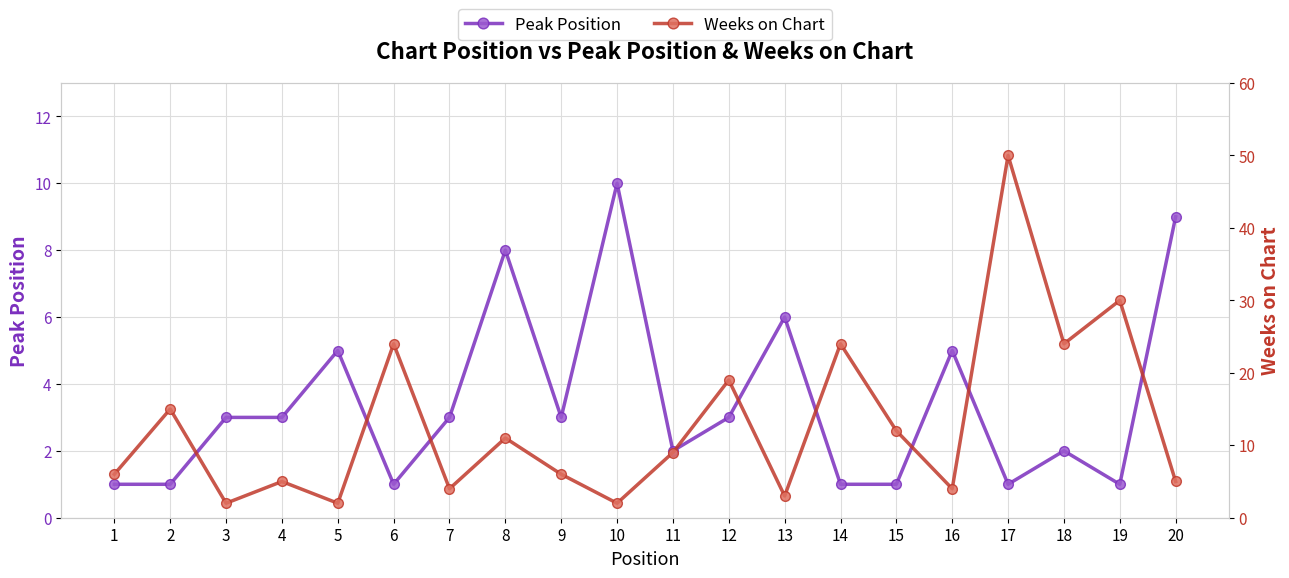

How many values in the Peak Position series are below 3?

9